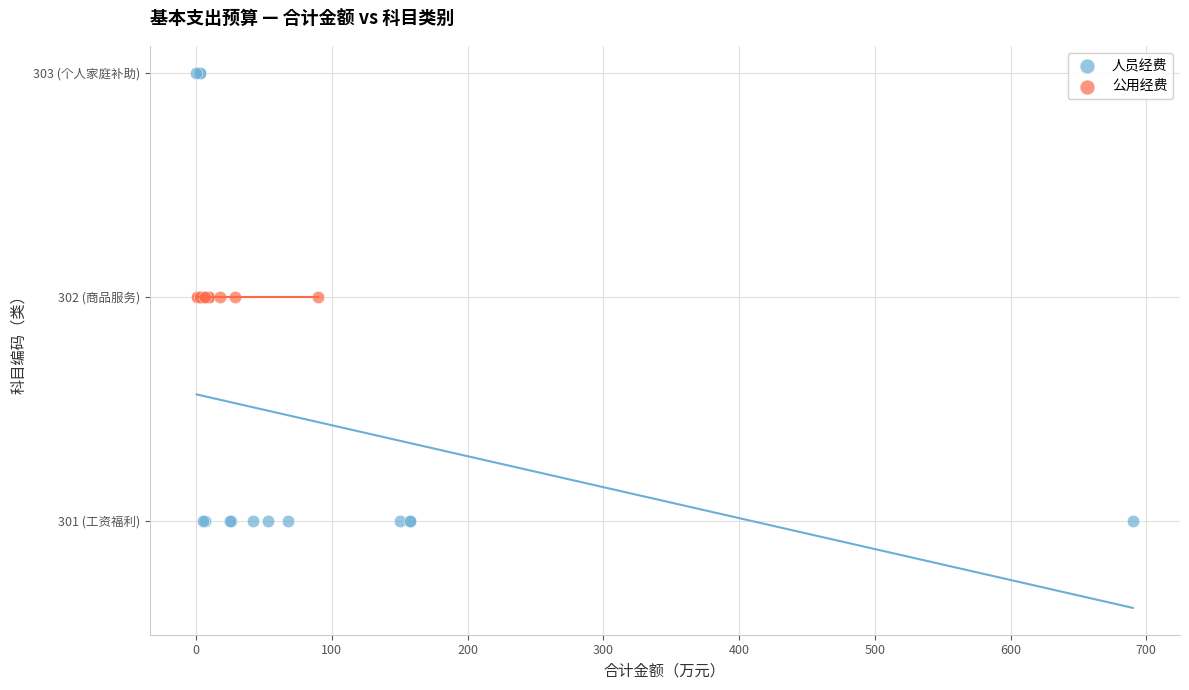

What are all the series names shown in the legend?

人员经费, 公用经费